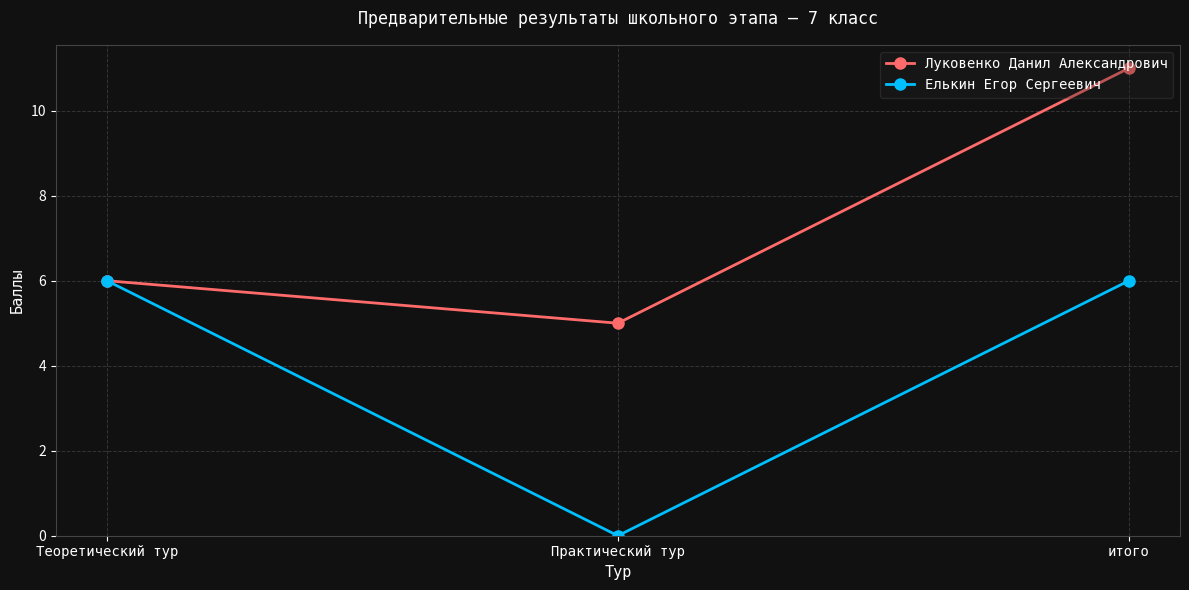

What is the greatest value displayed?

11